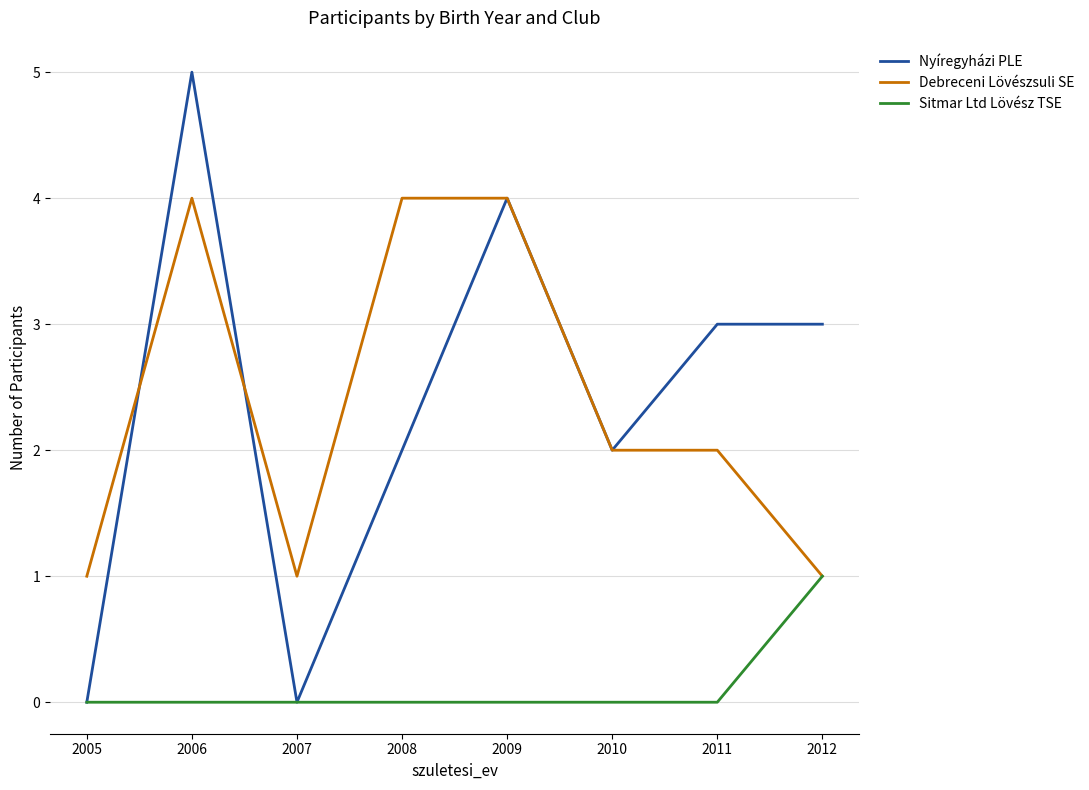

Reading right to left, extract all data points from this chart.

Nyíregyházi PLE: 3	3	2	4	2	0	5	0
Debreceni Lövészsuli SE: 1	2	2	4	4	1	4	1
Sitmar Ltd Lövész TSE: 1	0	0	0	0	0	0	0